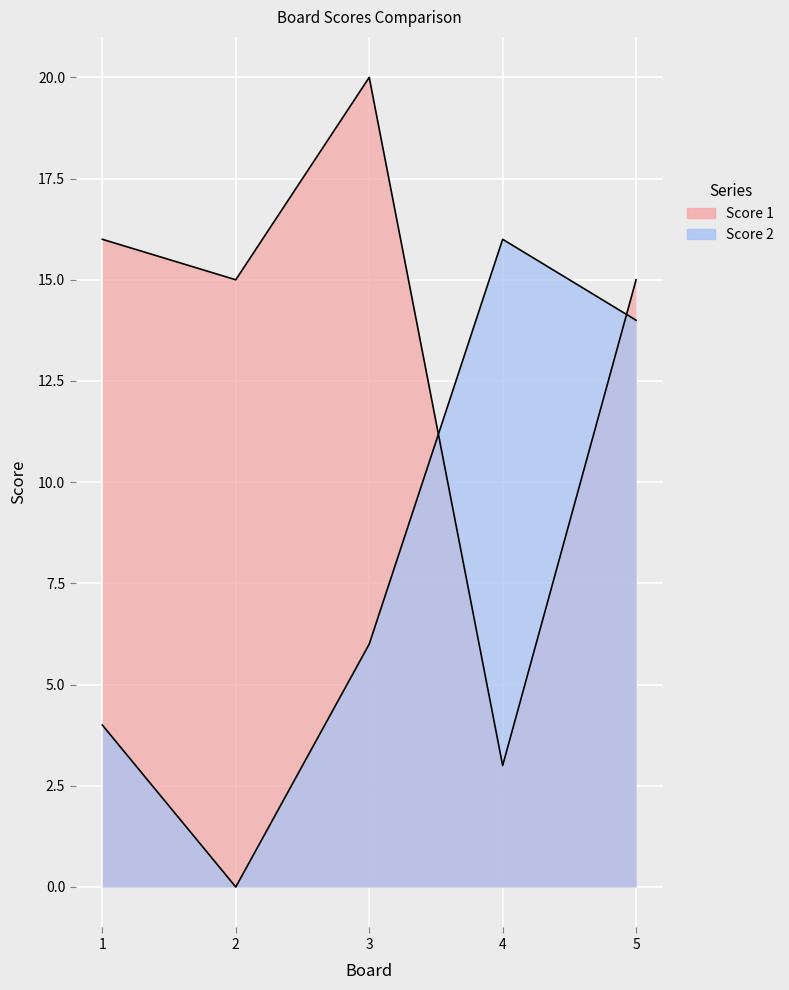

Count the number of data series in this chart.

2